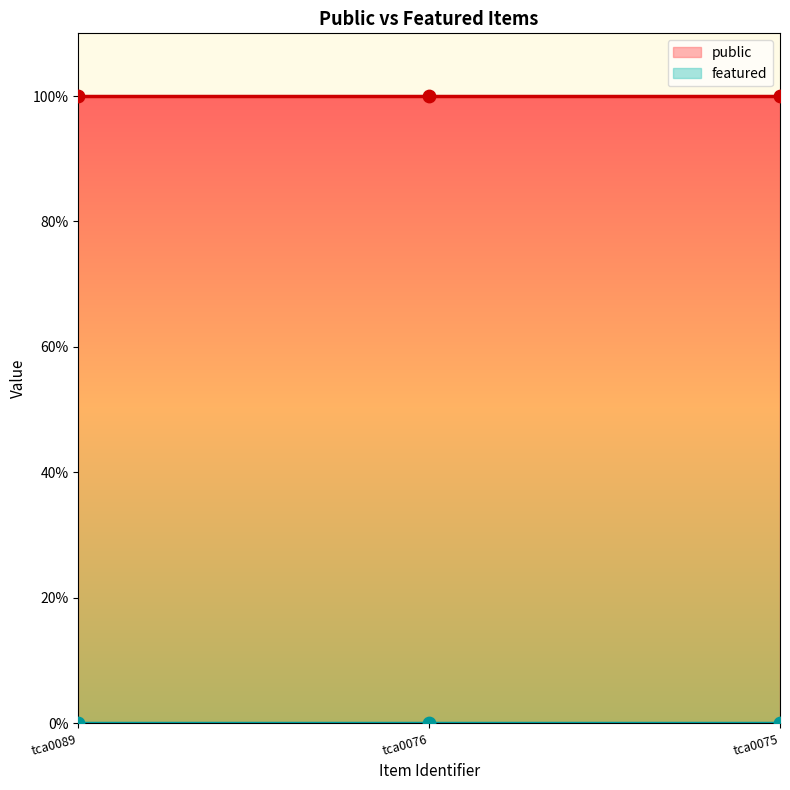

What are all the series names shown in the legend?

public, featured